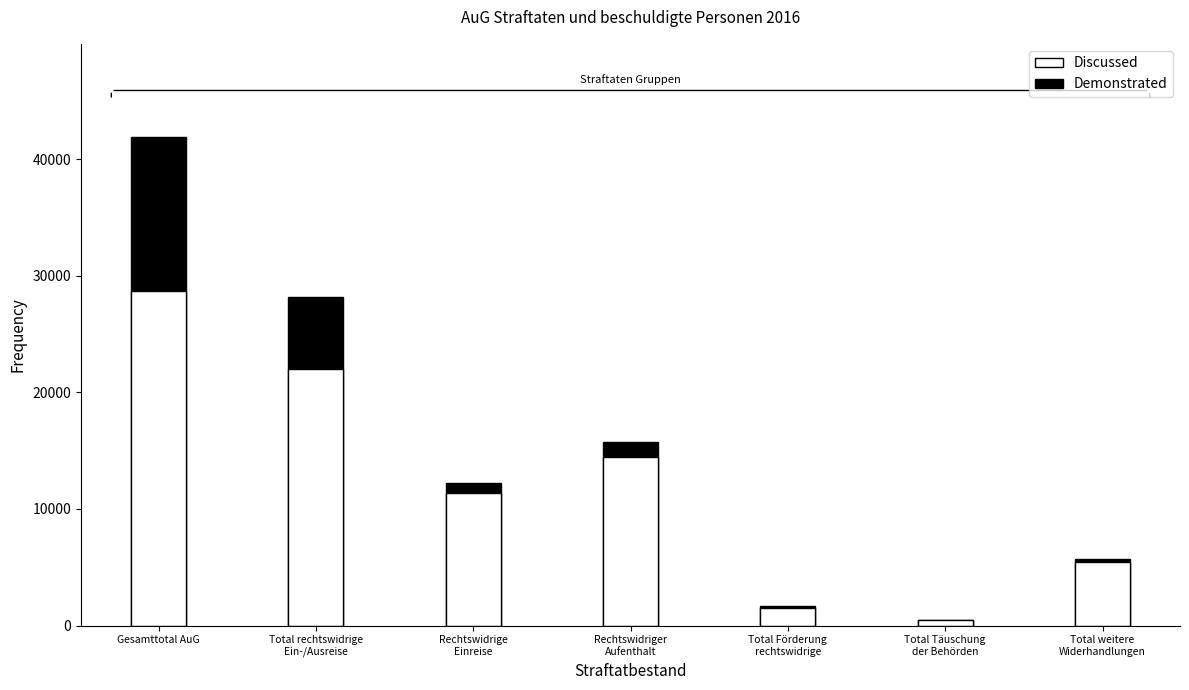

The value of Demonstrated at Total Täuschung
der Behörden is 499. True or false?

True